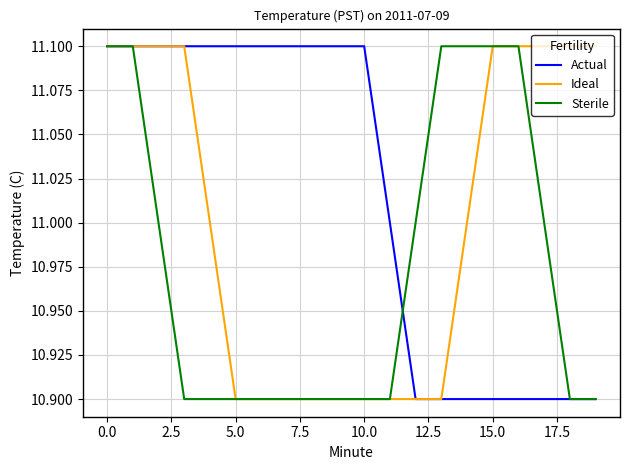

Which series has the largest total across all categories?

Actual